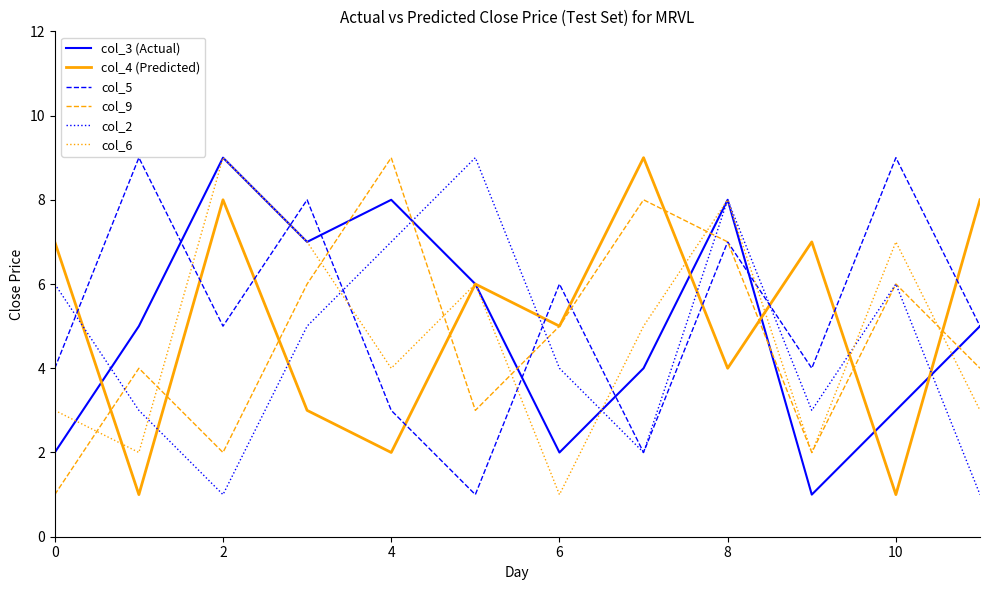

Count the col_9 values in the range 3 to 7.

7